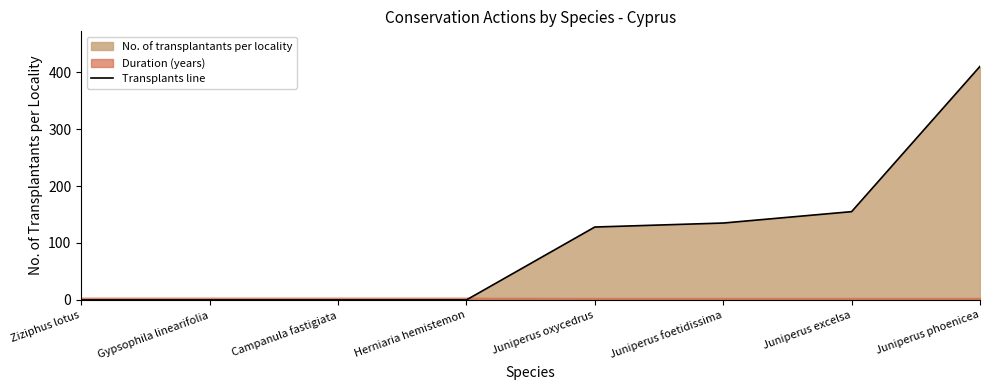

Which label corresponds to the largest value in the chart?

Juniperus phoenicea